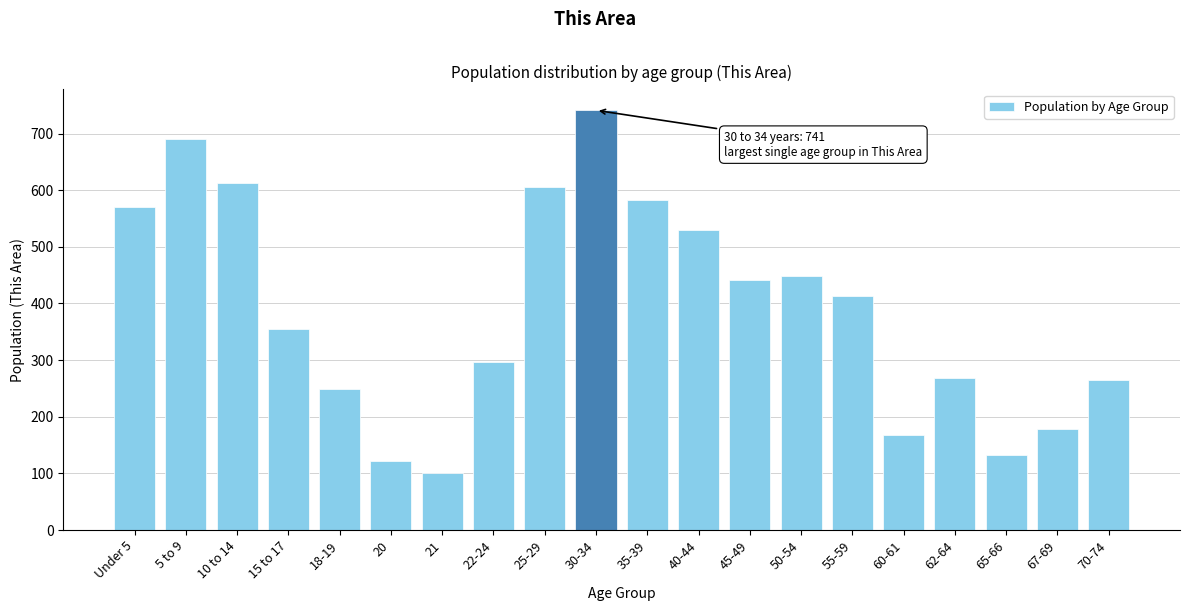

Reading right to left, transcribe all the data shown in this chart.

264	179	132	269	168	414	448	442	529	582	741	606	297	101	122	249	355	612	690	571